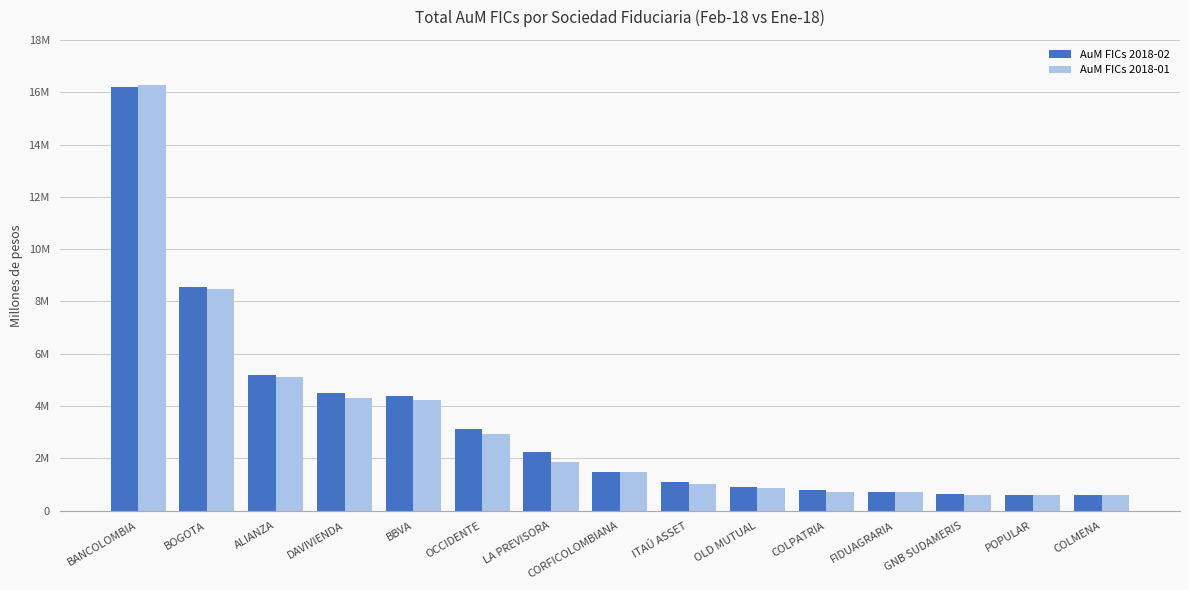

Are the bars grouped side by side (vs. stacked)?

Yes